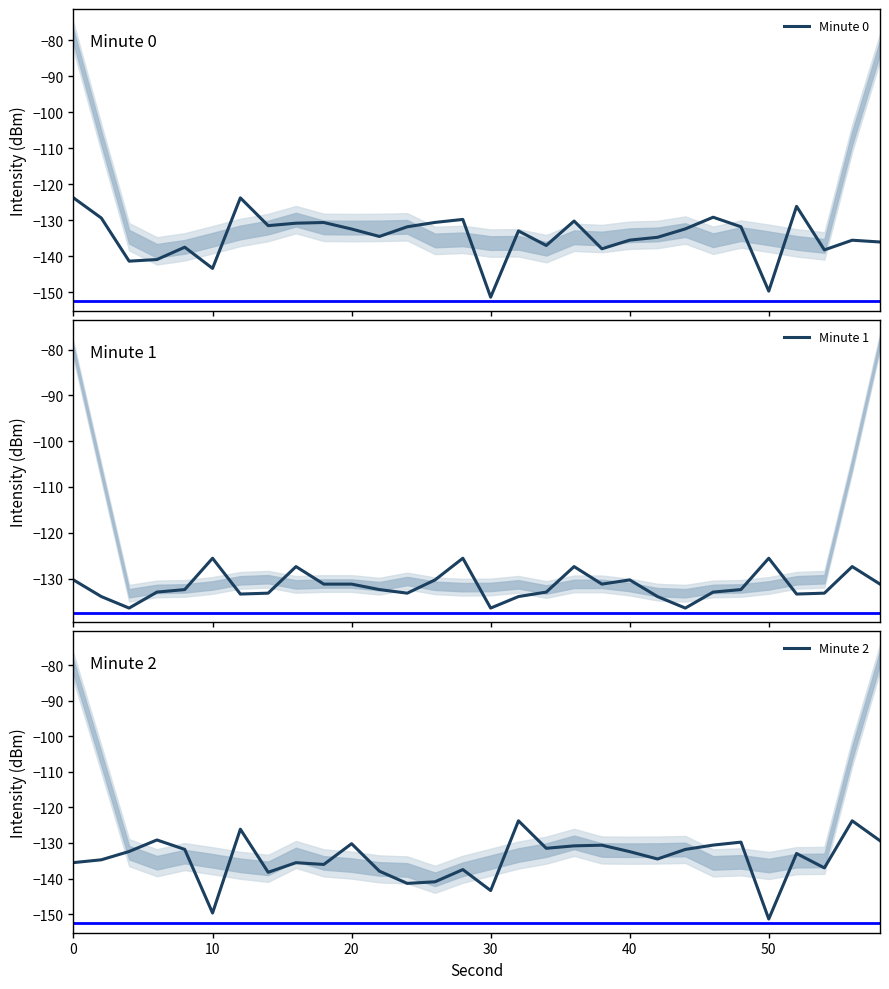

True or false: Minute 0 has more than 1 interior local peaks.

True